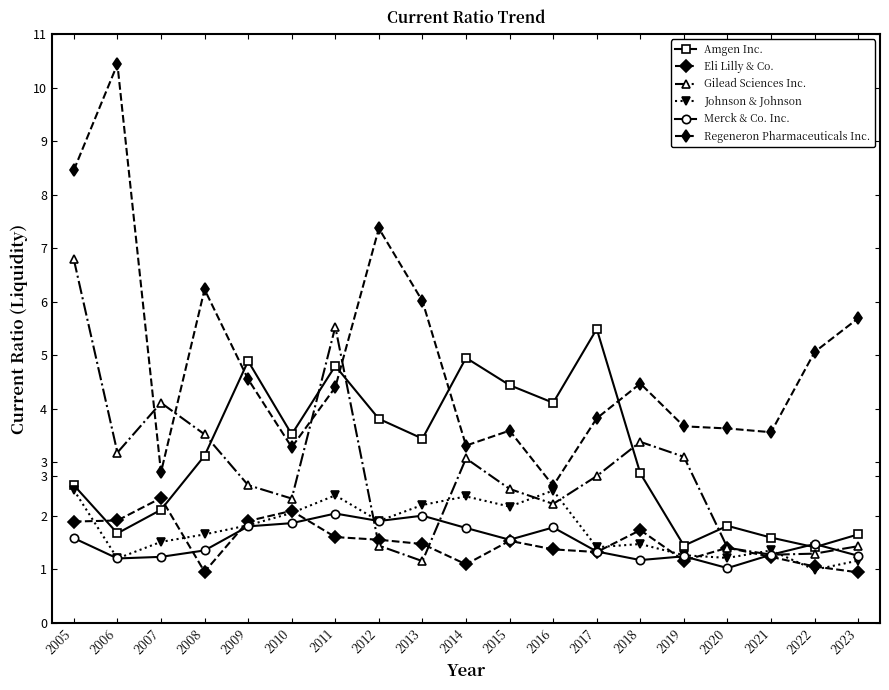

What are all the series names shown in the legend?

Amgen Inc., Eli Lilly & Co., Gilead Sciences Inc., Johnson & Johnson, Merck & Co. Inc., Regeneron Pharmaceuticals Inc.